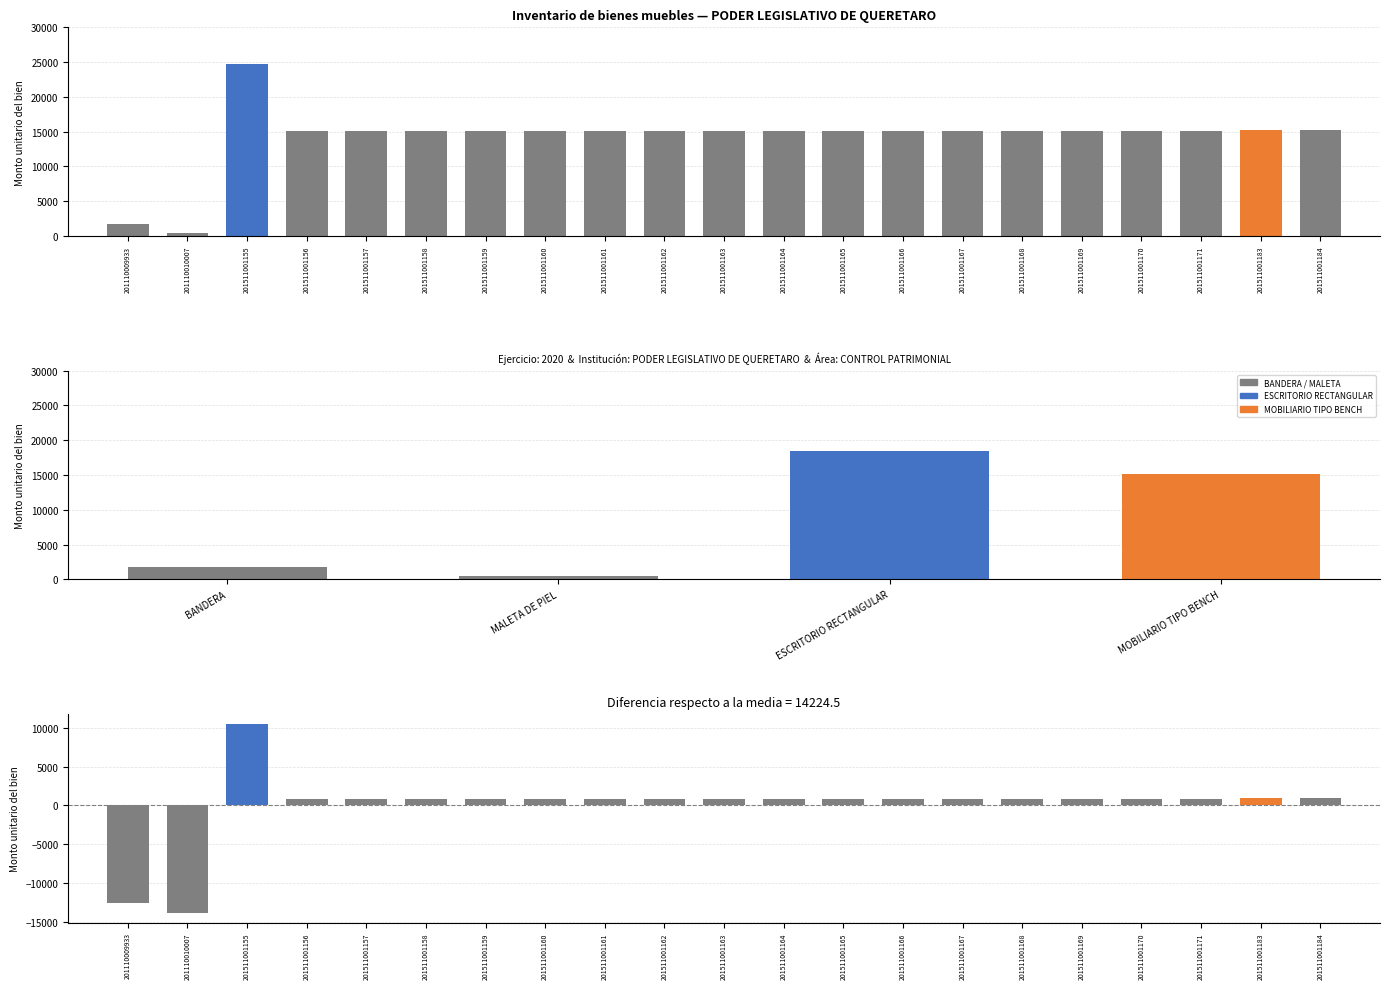

List the labels in order of Diferencia respecto a la media value, largest first.

201511001155, 201511001183, 201511001184, 201511001156, 201511001157, 201511001158, 201511001159, 201511001160, 201511001161, 201511001162, 201511001163, 201511001164, 201511001165, 201511001166, 201511001167, 201511001168, 201511001169, 201511001170, 201511001171, 201110009933, 201110010007